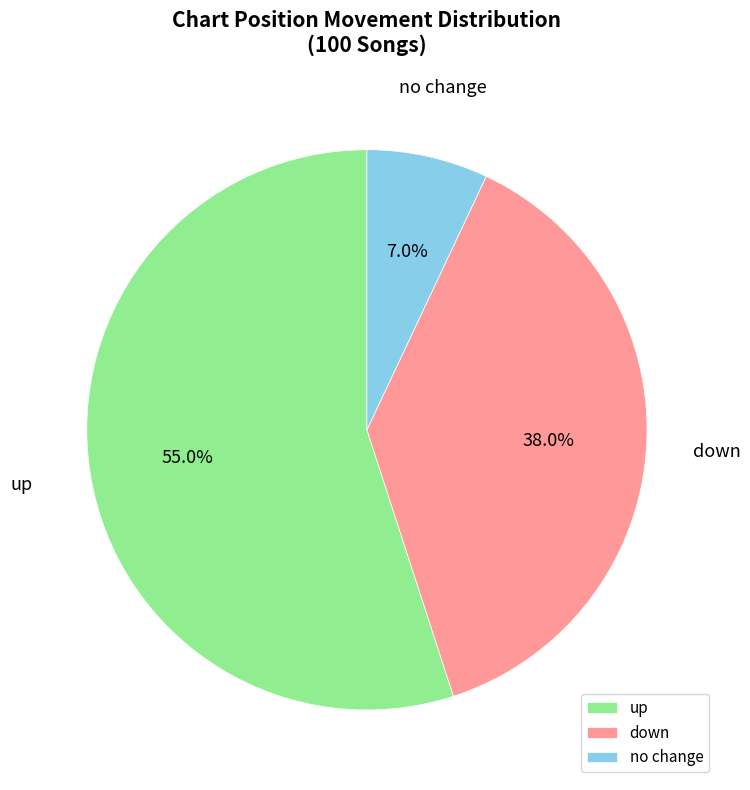

Combined, what portion of the pie is down and no change?

45.0%